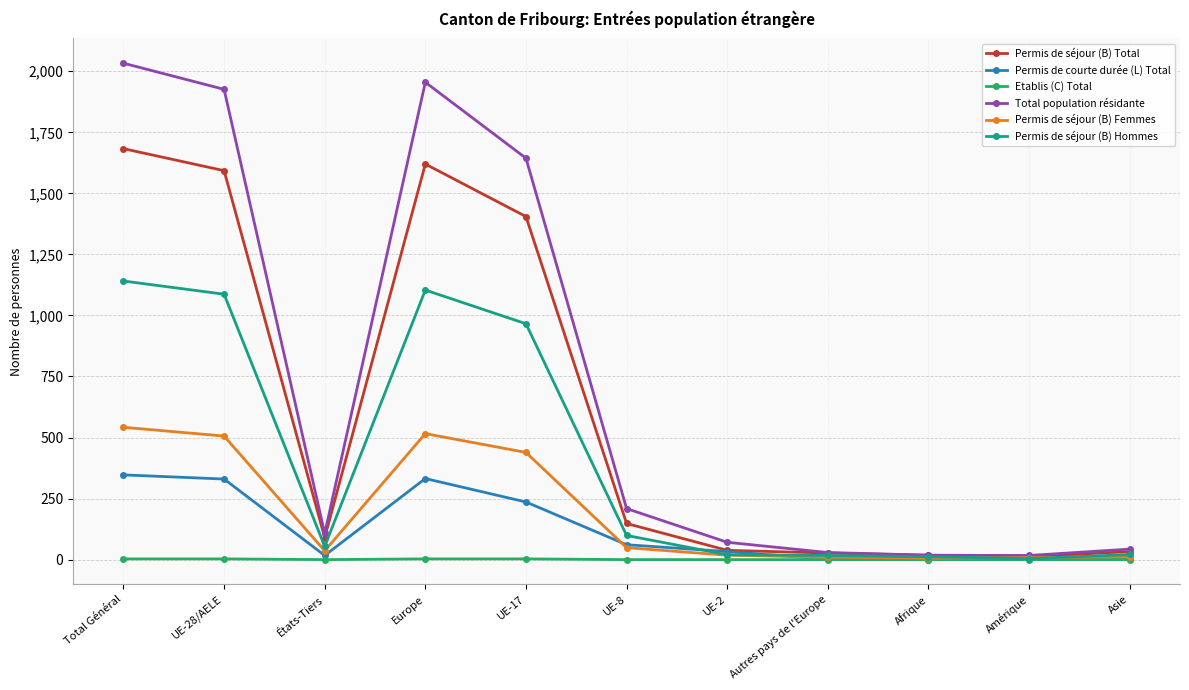

Which series has the largest range (max minus min)?

Total population résidante